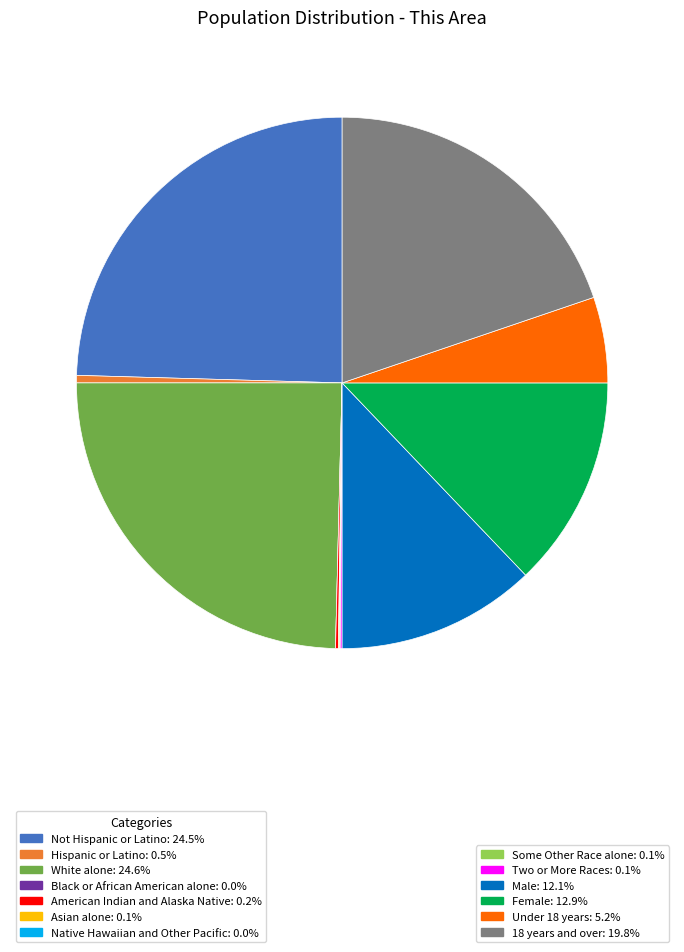

Is there any slice that represents more than half of the pie?

No